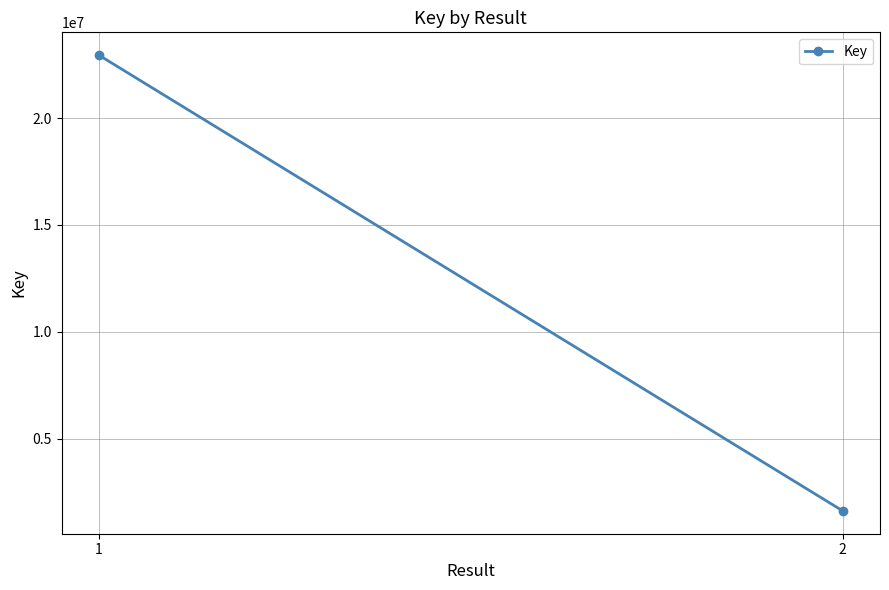

Which has a higher value, 2 or 1?

1